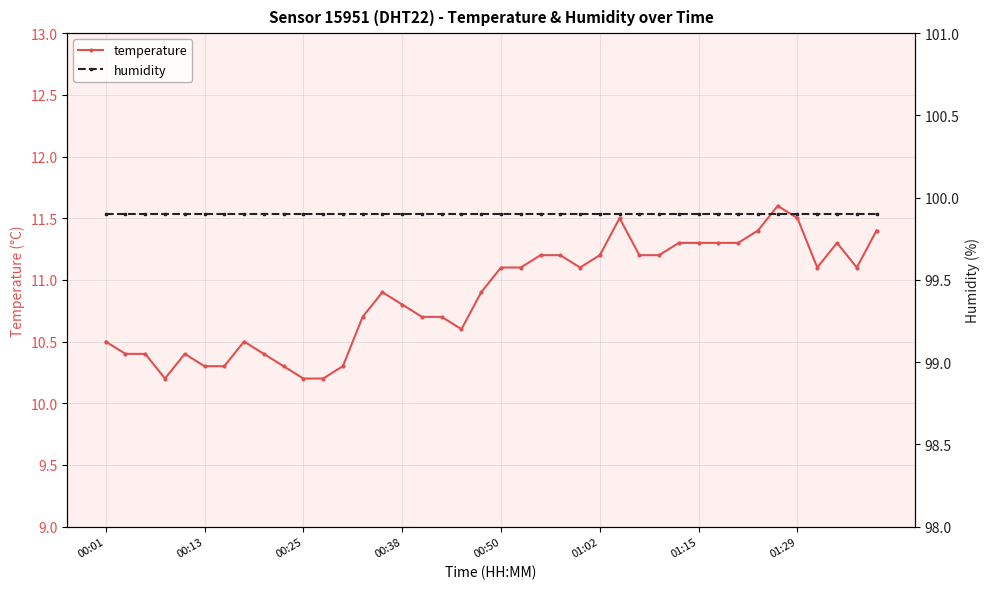

Rank the series by their maximum value, from highest to lowest.

humidity, temperature